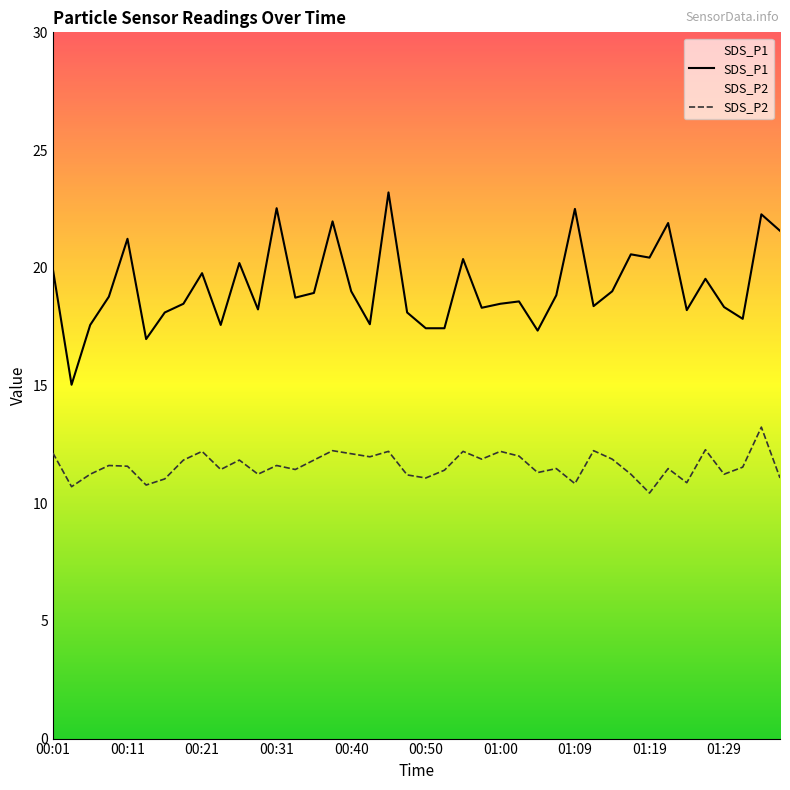

True or false: SDS_P1 has more than 1 points higher than both neighbors.

True